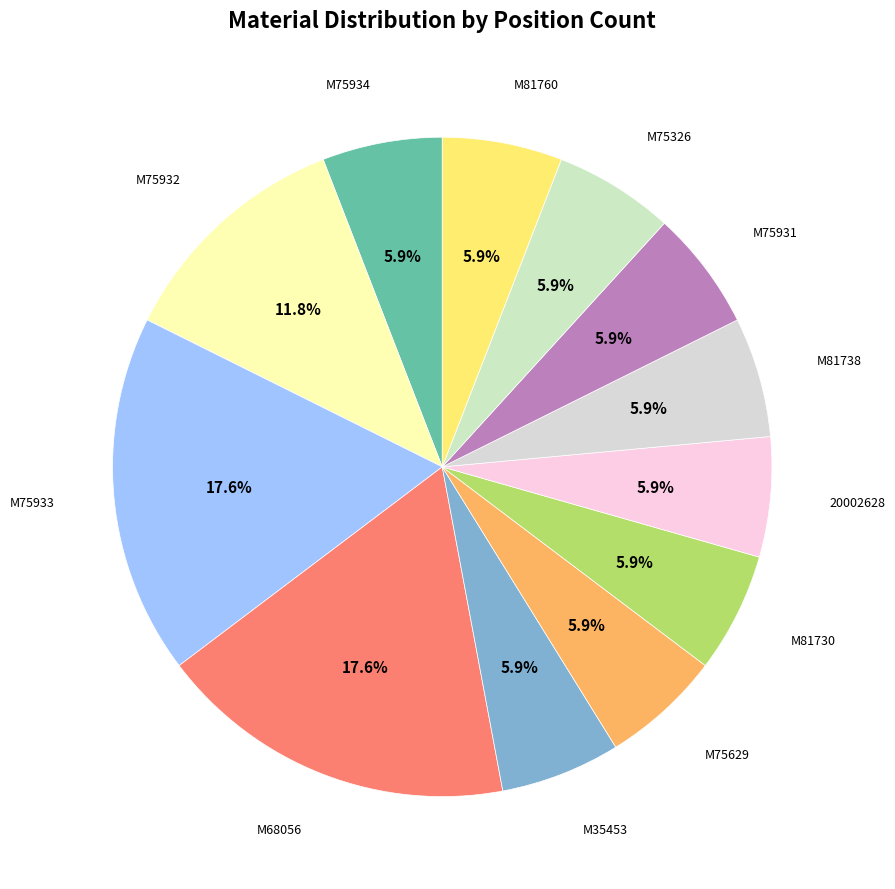

What portion of the pie excludes M75326?

94.1%